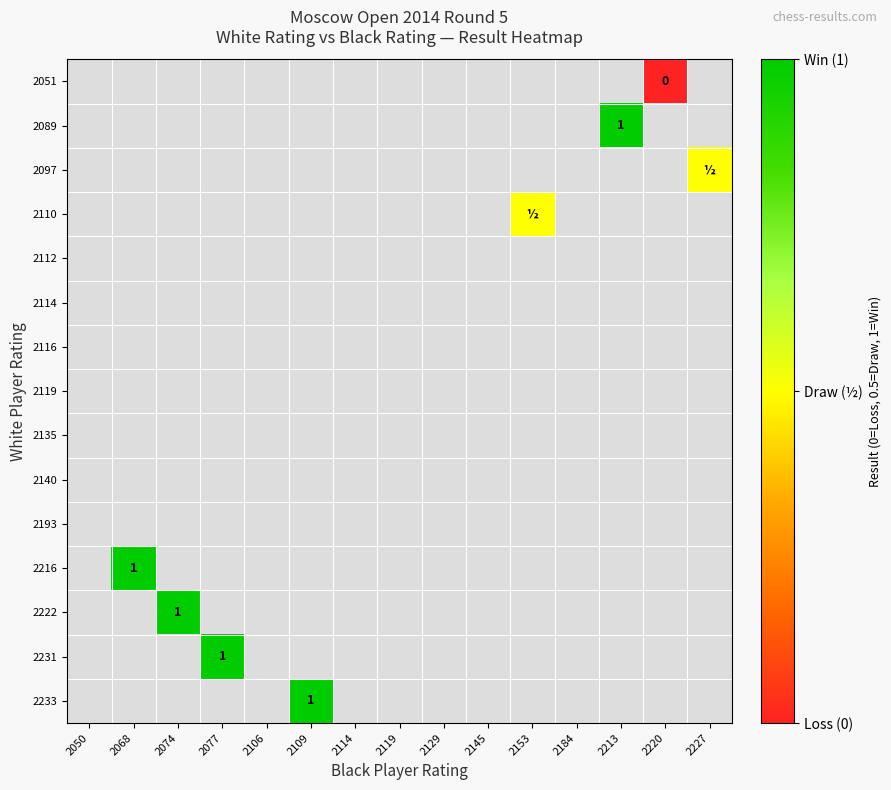

Which series has the largest range (max minus min)?

2089